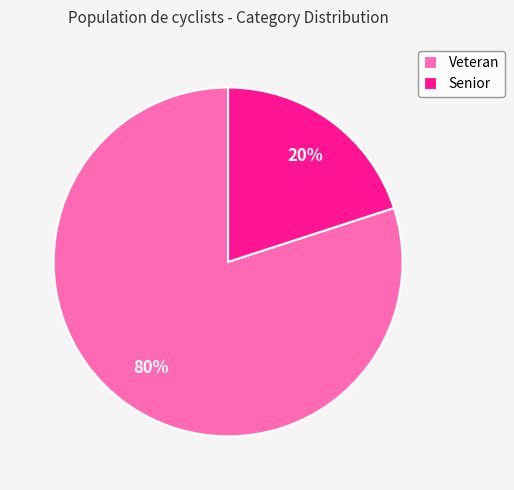

To the nearest percent, what portion does Veteran represent?

80%